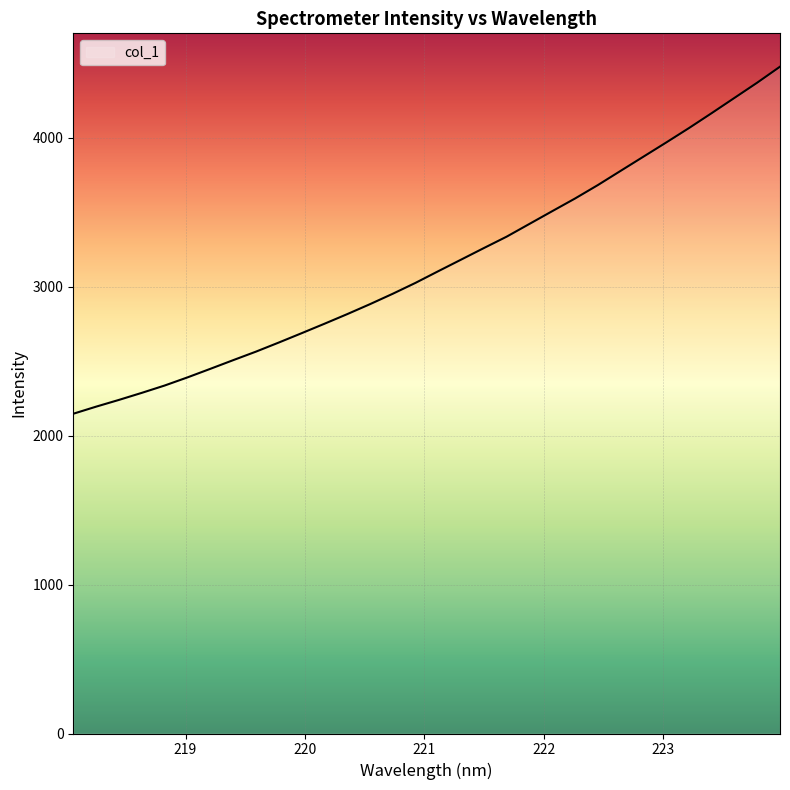

What is the maximum value shown in the chart?

4477.3